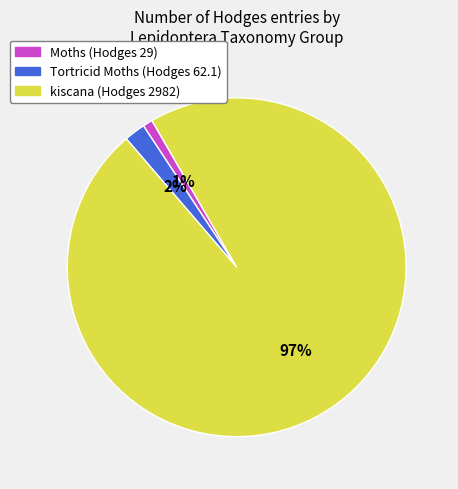

How many segments does this pie chart have?

3